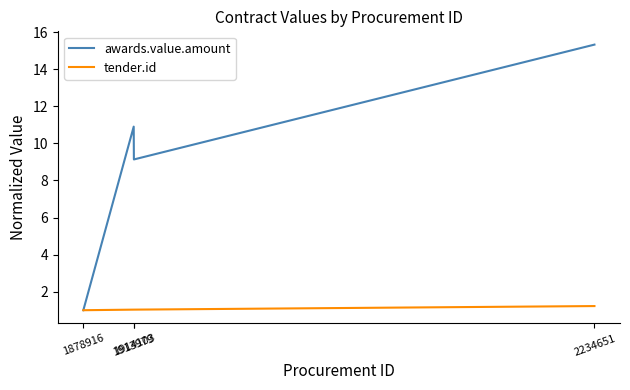

List the series in order of their peak value, lowest first.

tender.id, awards.value.amount